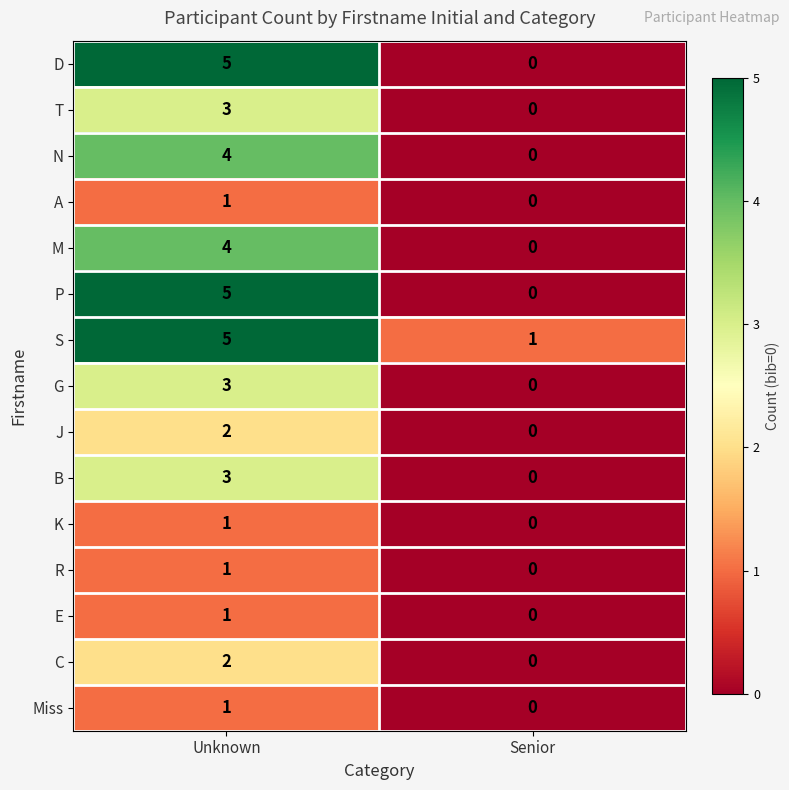

Read the B value at Unknown.

3